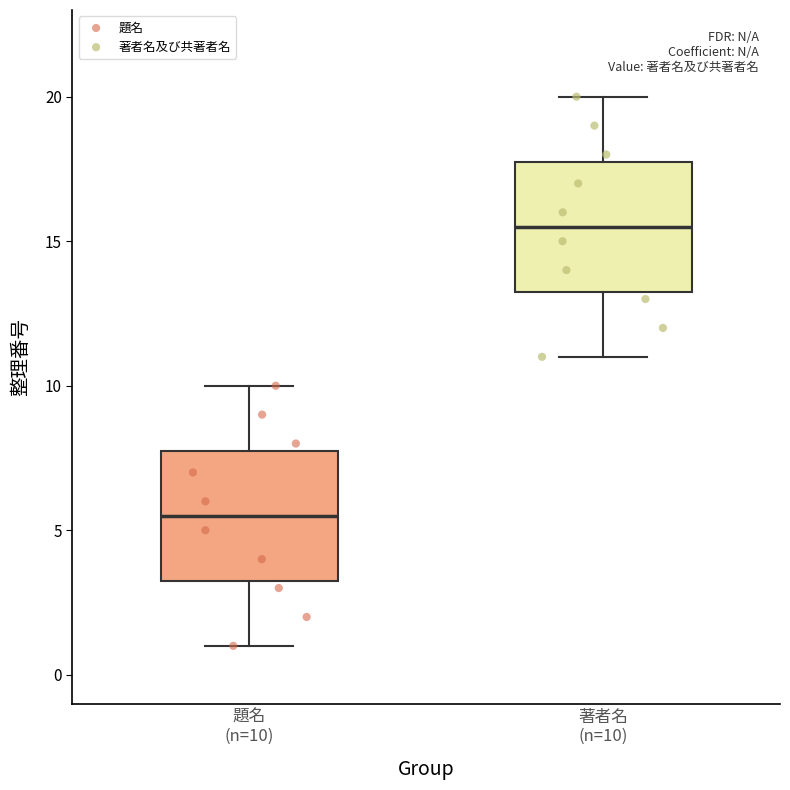

Reading left to right, read every box against the y-axis: the position of its median line, the range the box covers, and the ends of its whiskers. The values are not printed on the chart, so give them approximately, as read against the axis.

題名 (n=10): median 5.5, box 3.5 to 8.0, whiskers 1.0 to 10.0
著者名 (n=10): median 15.5, box 13.5 to 18.0, whiskers 11.0 to 20.0